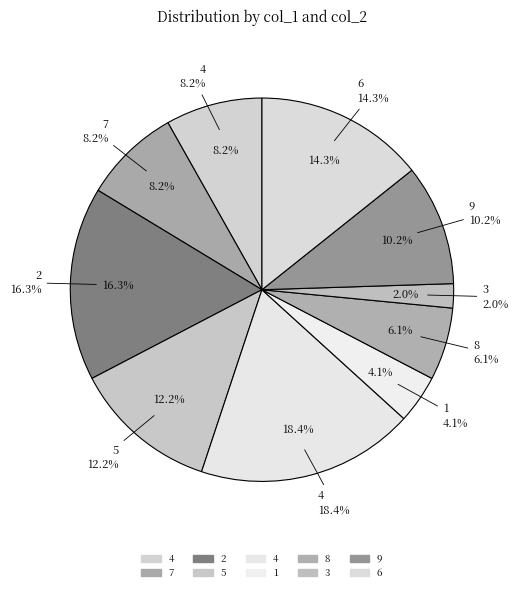

The 4 slice represents 1% of the pie. True or false?

False